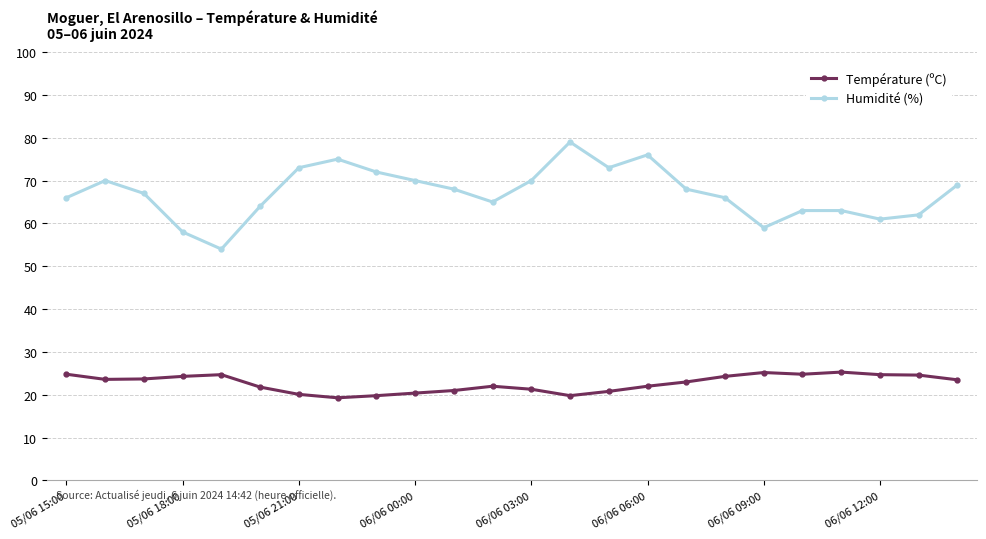

What is the minimum value shown in the chart?

19.3